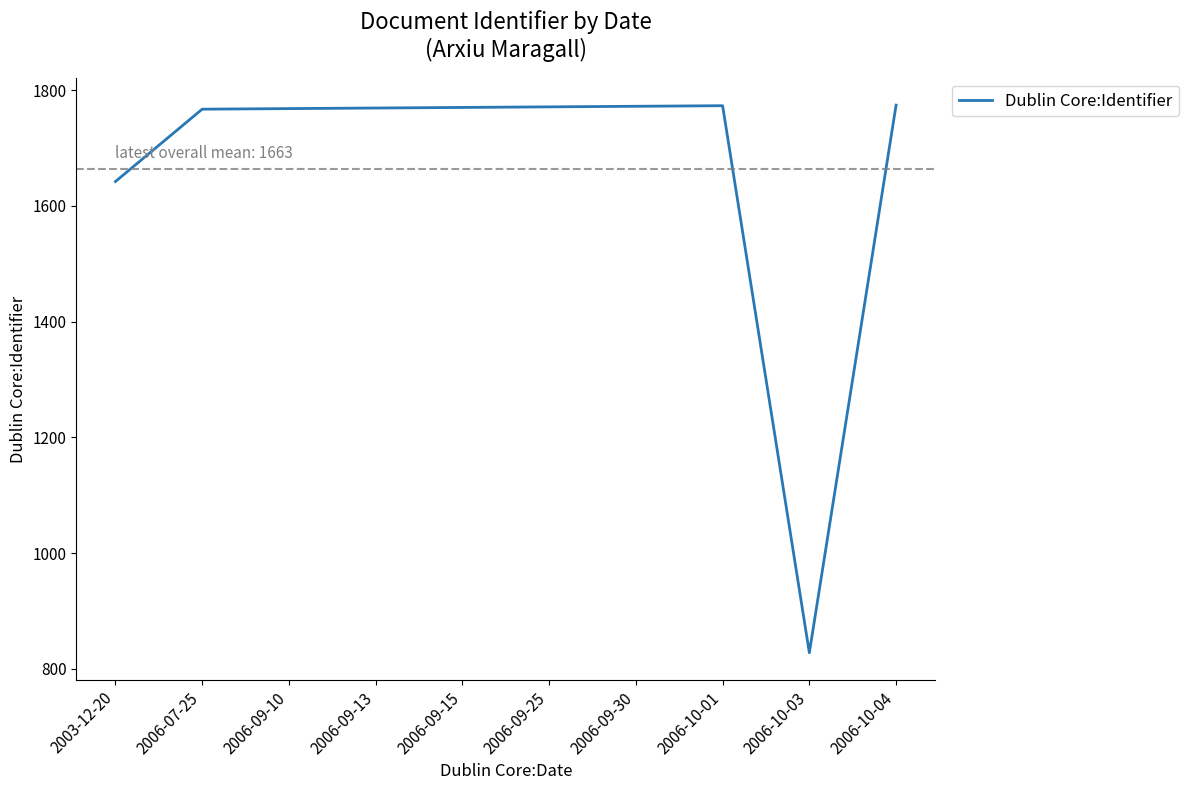

What is the difference between the maximum and minimum values?

946